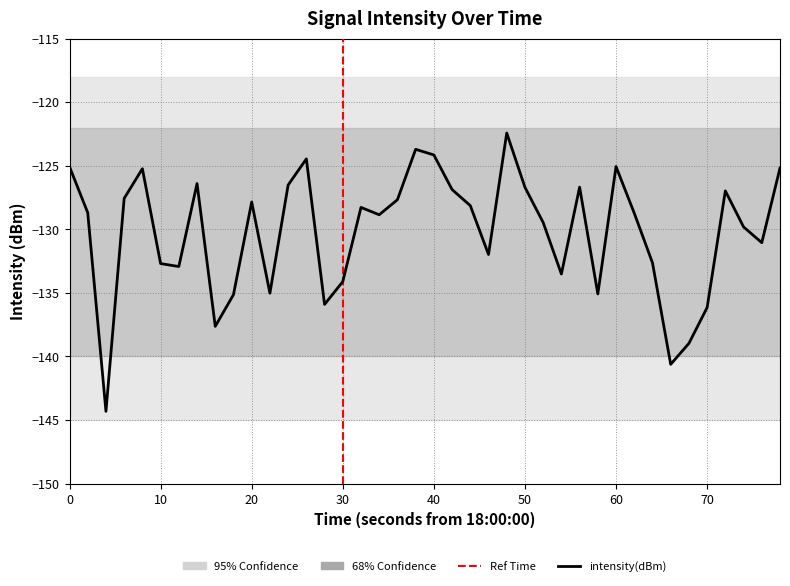

What is the sum of all values?

-5208.2